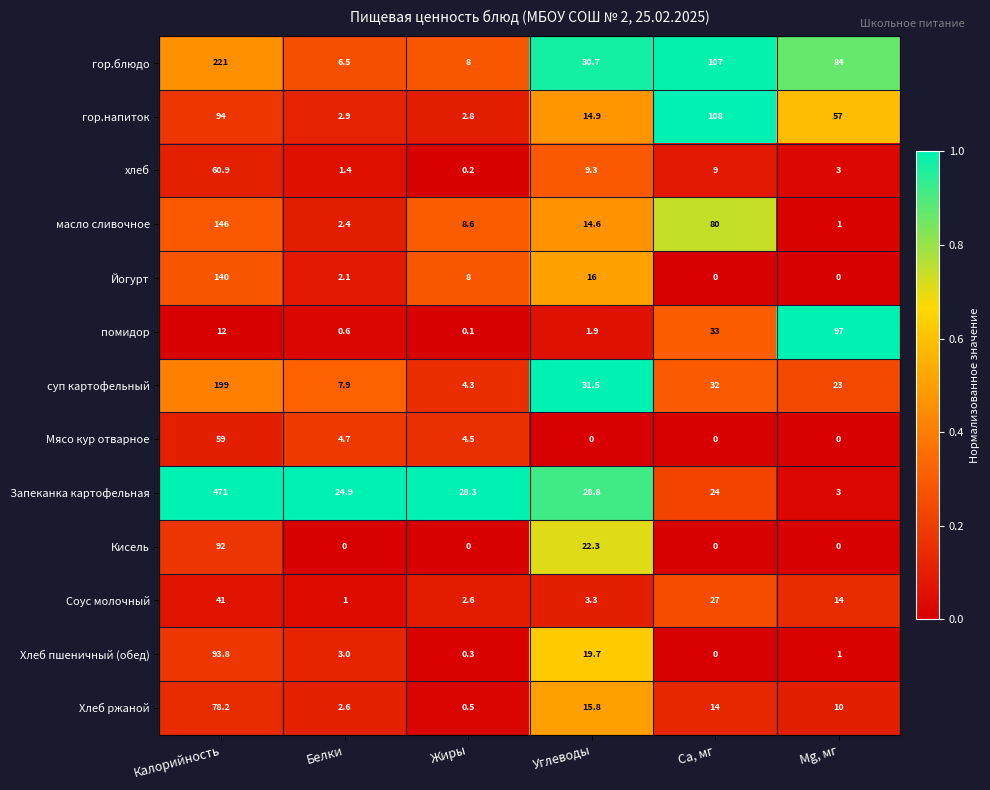

The суп картофельный series shows 9.6 at Ca, мг. True or false?

False